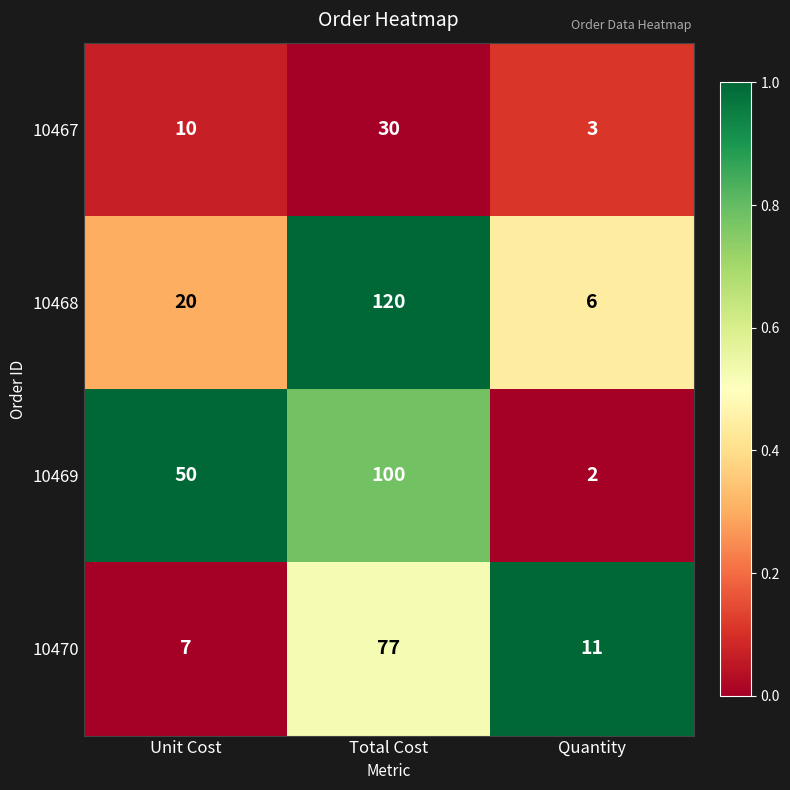

Which series has the largest total across all categories?

10469